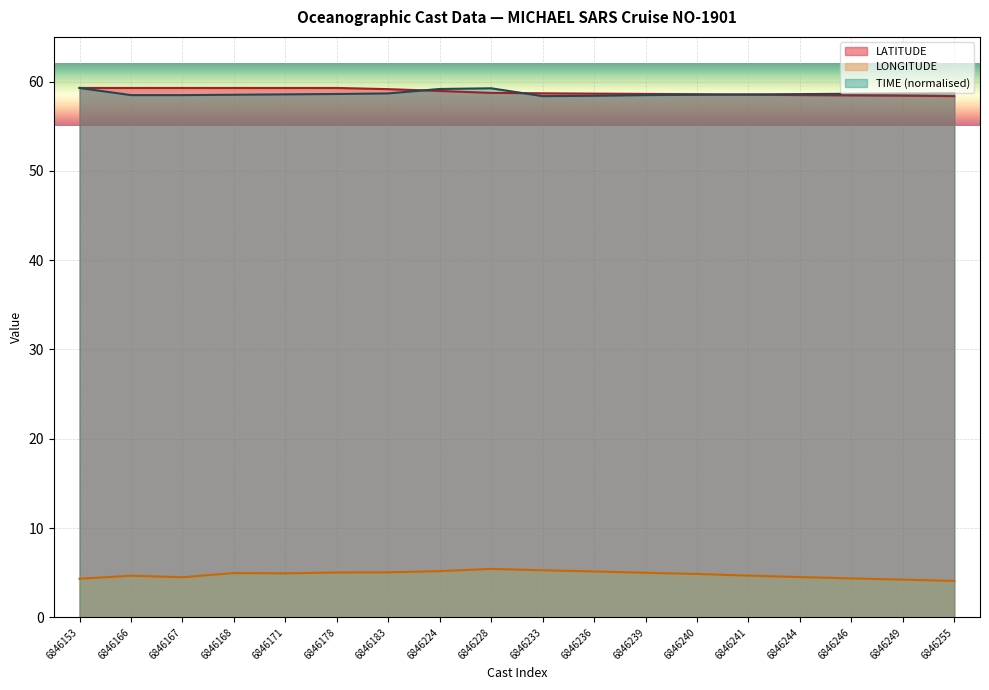

Reading left to right, list all the values displayed in this chart.

LATITUDE: 6846153=59.3	6846166=59.3	6846167=59.3	6846168=59.3	6846171=59.3	6846178=59.3	6846183=59.1	6846224=59.0	6846228=58.7	6846233=58.7	6846236=58.6	6846239=58.6	6846240=58.6	6846241=58.5	6846244=58.5	6846246=58.5	6846249=58.4	6846255=58.4
LONGITUDE: 6846153=4.3	6846166=4.7	6846167=4.5	6846168=5.0	6846171=4.9	6846178=5.0	6846183=5.0	6846224=5.2	6846228=5.4	6846233=5.3	6846236=5.2	6846239=5.0	6846240=4.9	6846241=4.7	6846244=4.5	6846246=4.4	6846249=4.2	6846255=4.1
TIME: 6846153=59.3	6846166=58.5	6846167=58.5	6846168=58.5	6846171=58.6	6846178=58.6	6846183=58.7	6846224=59.2	6846228=59.2	6846233=58.4	6846236=58.4	6846239=58.5	6846240=58.5	6846241=58.6	6846244=58.6	6846246=58.6	6846249=58.7	6846255=58.7